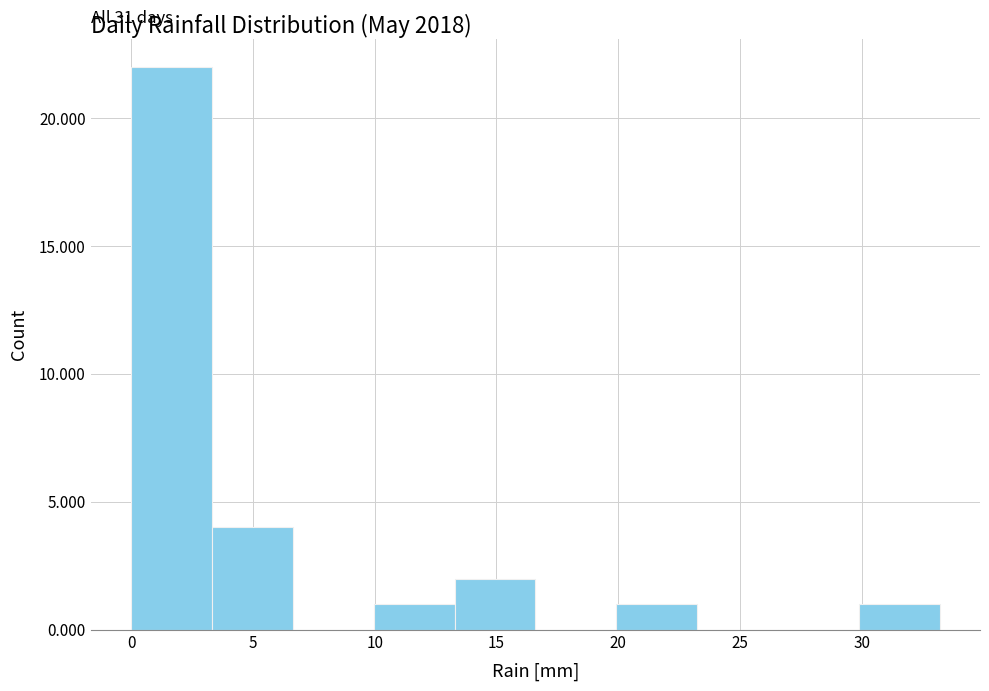

Which range on the x-axis has the tallest bar?

0.0 to 3.5